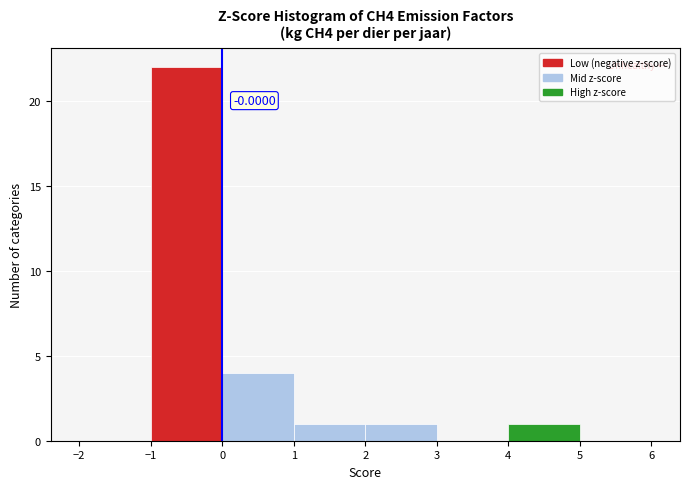

Which range on the x-axis has the tallest bar?

-1 to 0